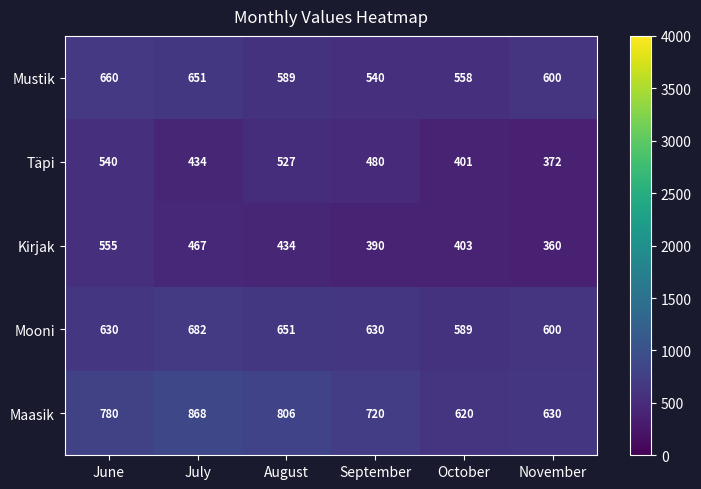

What is the approximate value of Mooni at November, to the nearest 5?

600